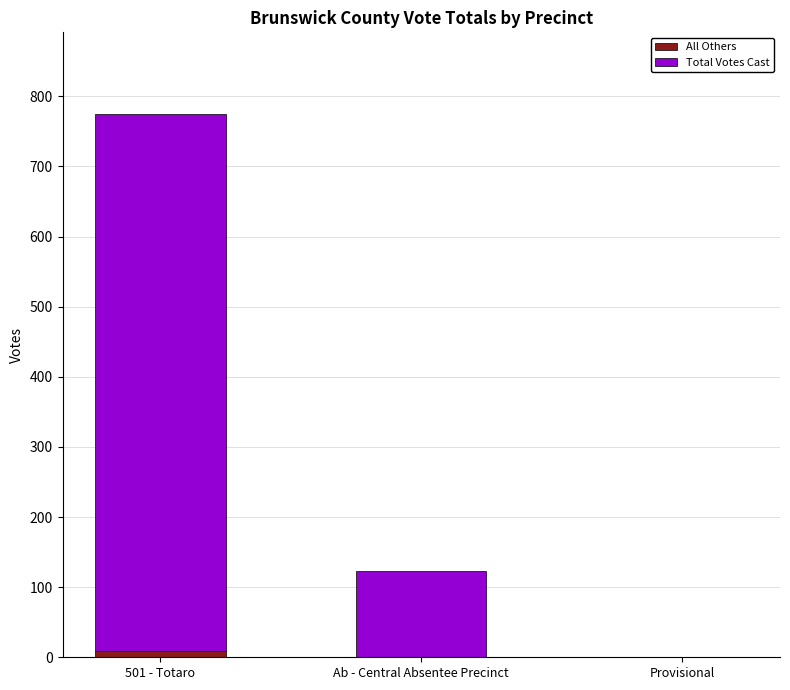

The value of All Others at 501 - Totaro is 9. True or false?

True